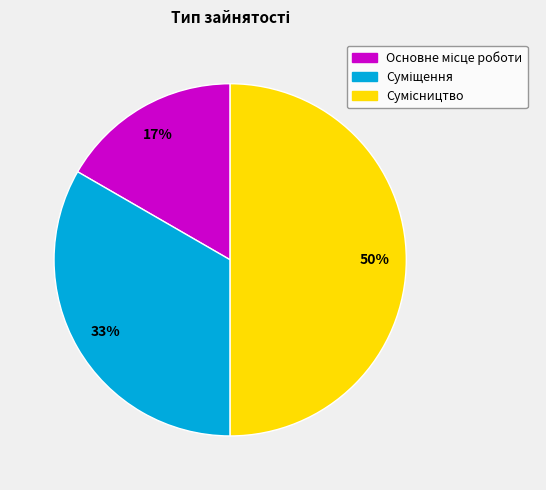

To the nearest percent, what is the average slice percentage?

33%